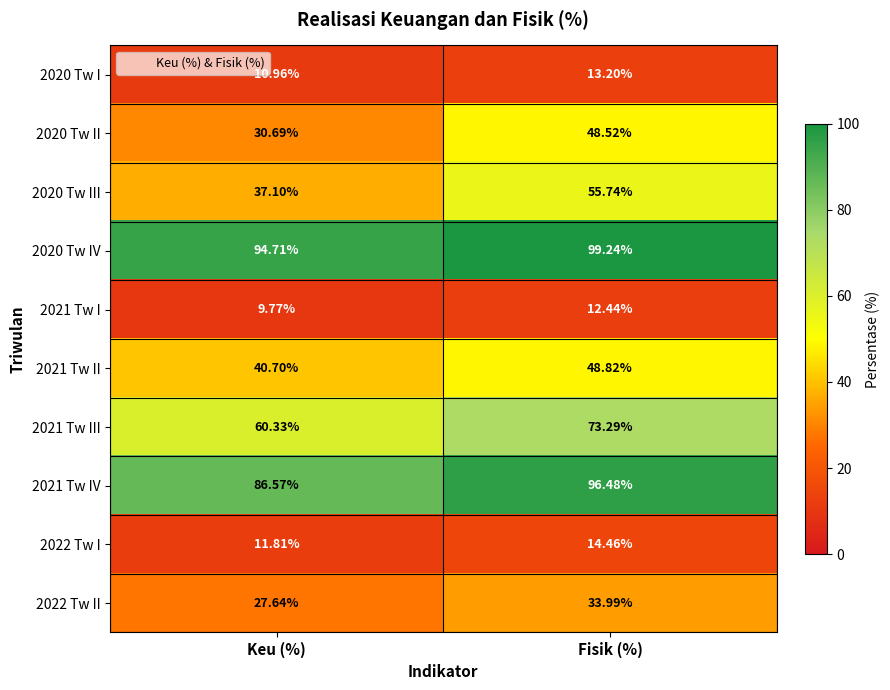

Between Keu (%) and Fisik (%), which series saw the biggest shift?

2020 Tw III